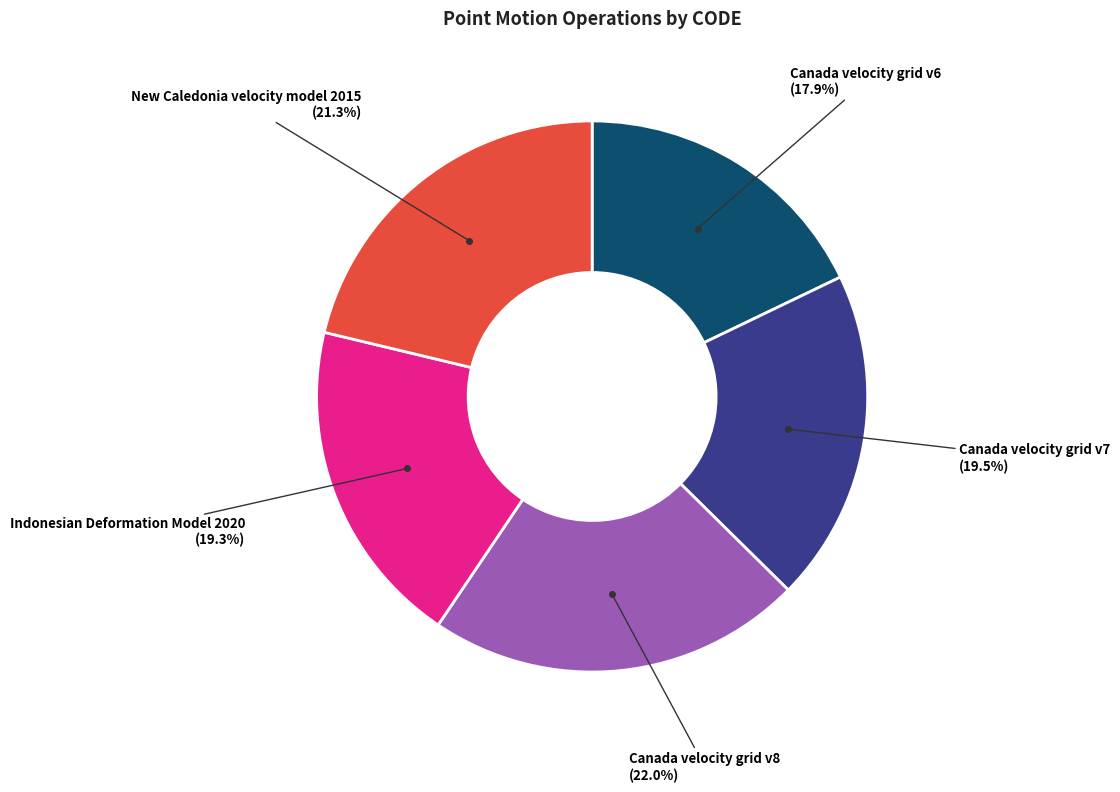

How many slices are in this pie chart?

5